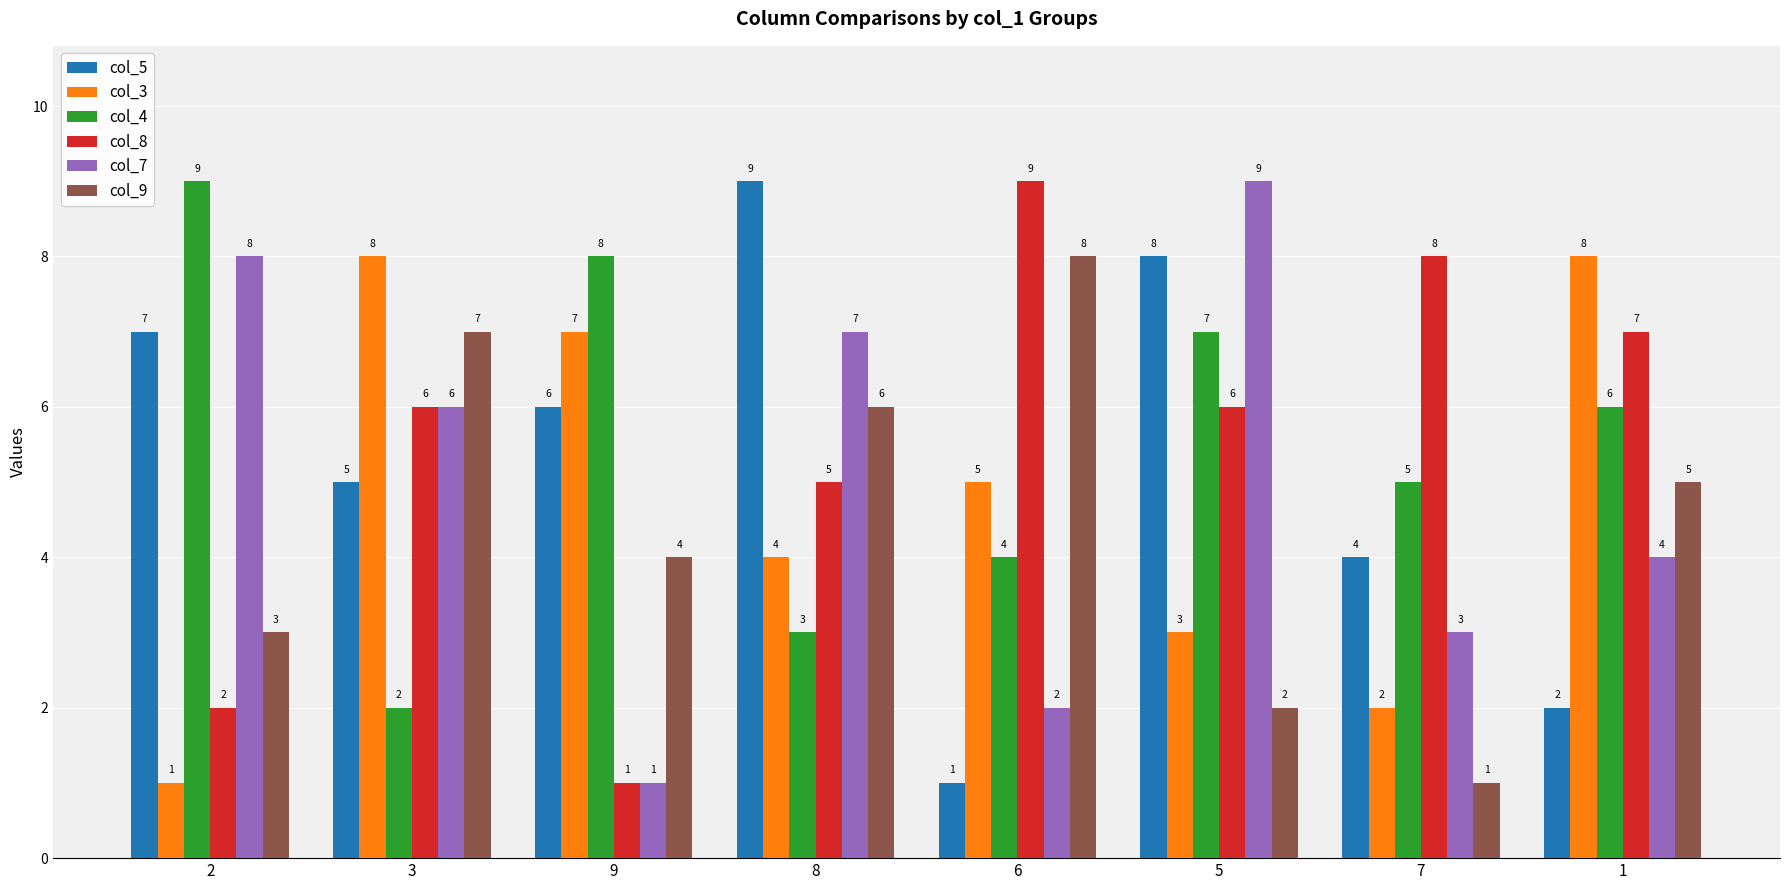

What is the highest value of the col_8 series?

9